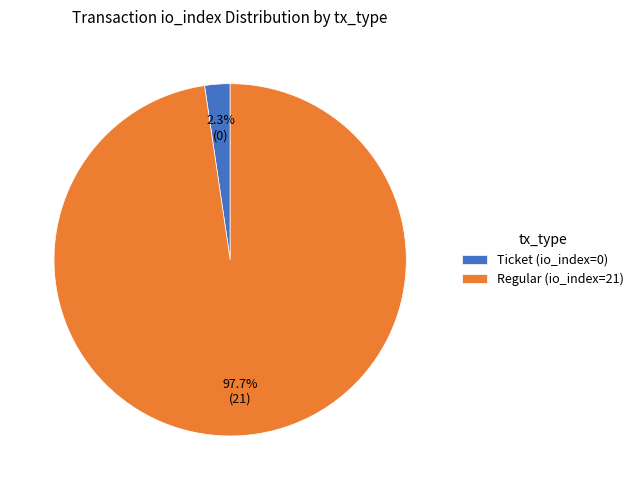

How many segments does this pie chart have?

2